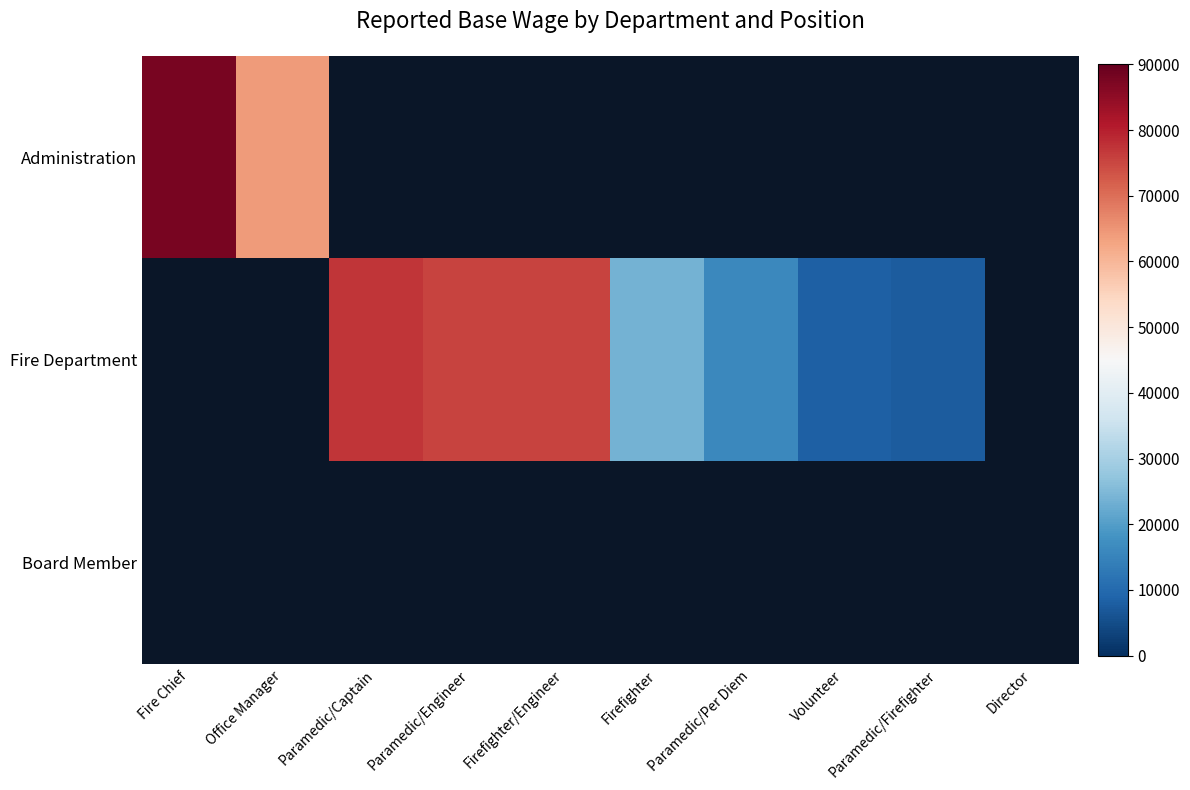

At which label does Fire Department reach its minimum?

Fire Chief